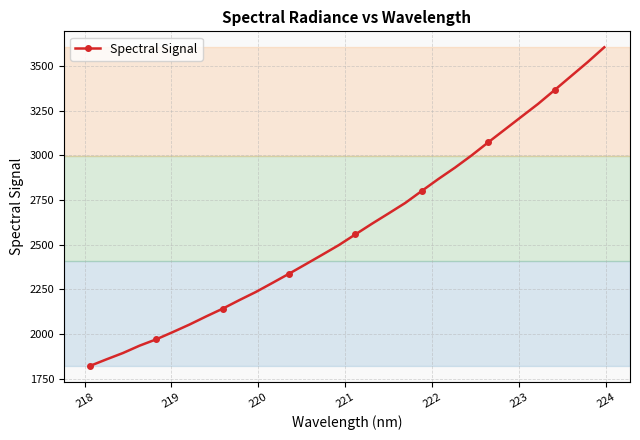

What is the average value?

2593.8